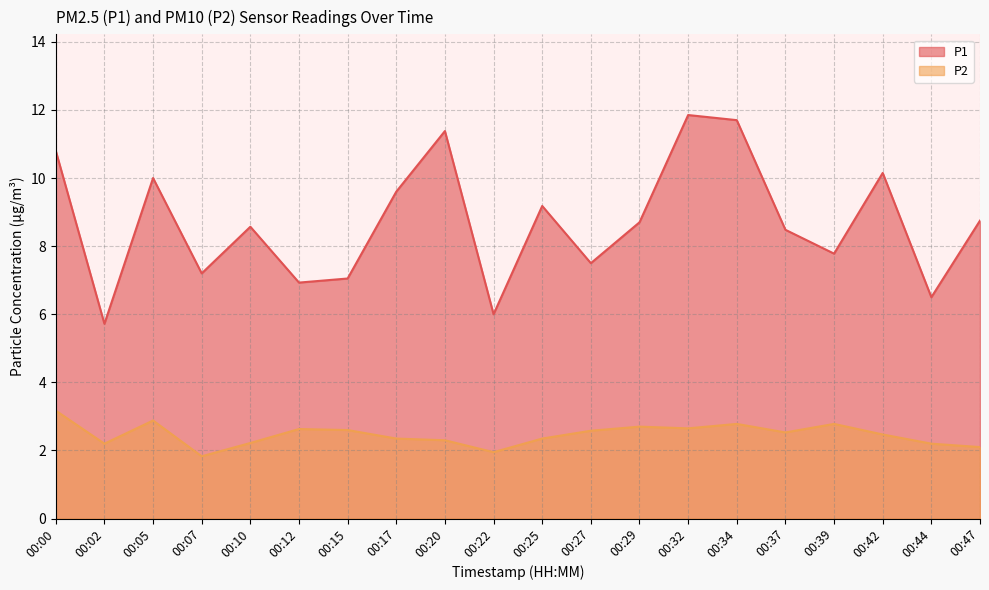

At 00:32, list the series in order from largest to smallest.

P1, P2